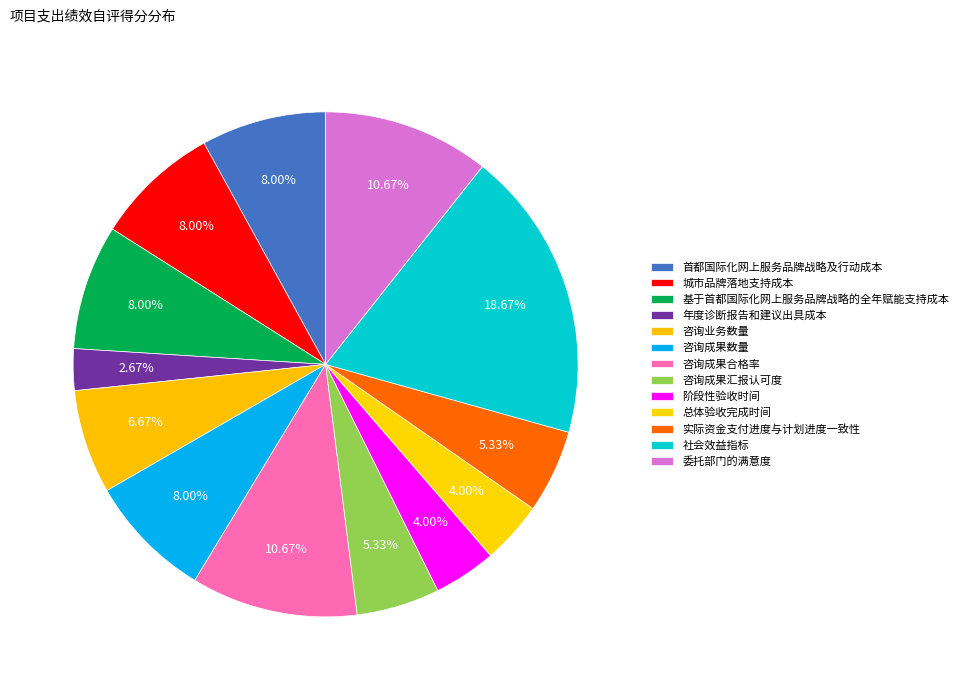

How many slices are in this pie chart?

13